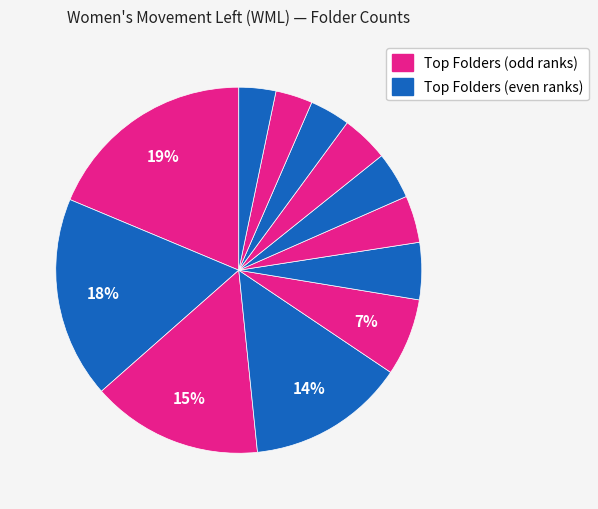

How many segments does this pie chart have?

12